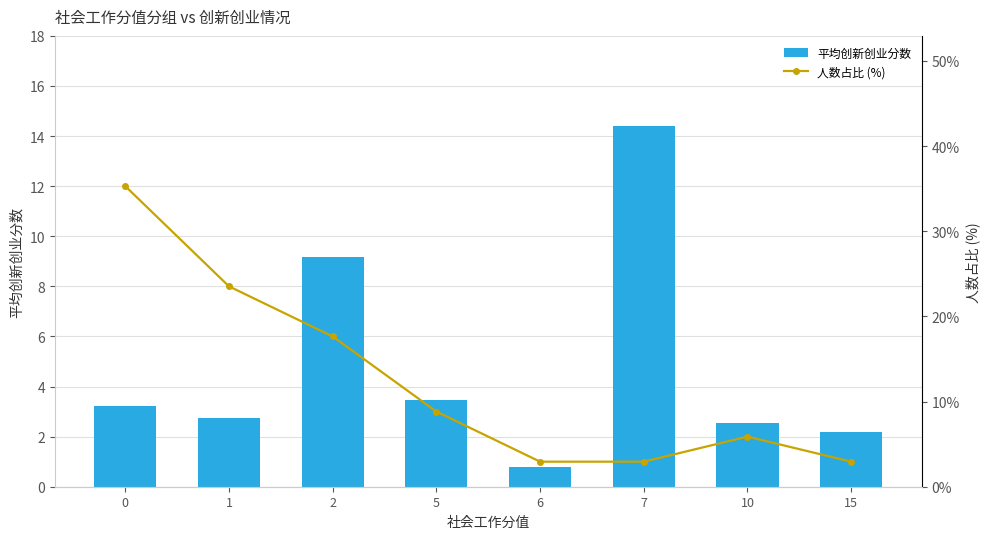

List the series in order of their peak value, highest first.

人数占比 (%), 平均创新创业分数